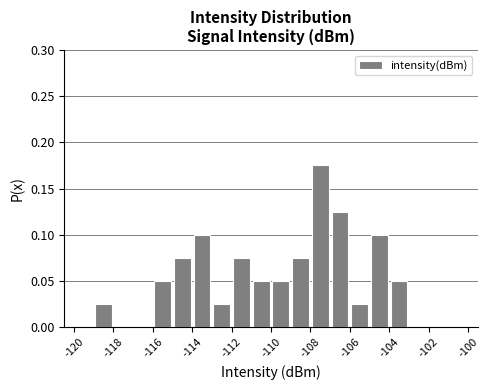

How tall is the bar that spans -107 to -106 on the x-axis? The values are not printed on the chart, so give them approximately, as read against the axis.

0.125